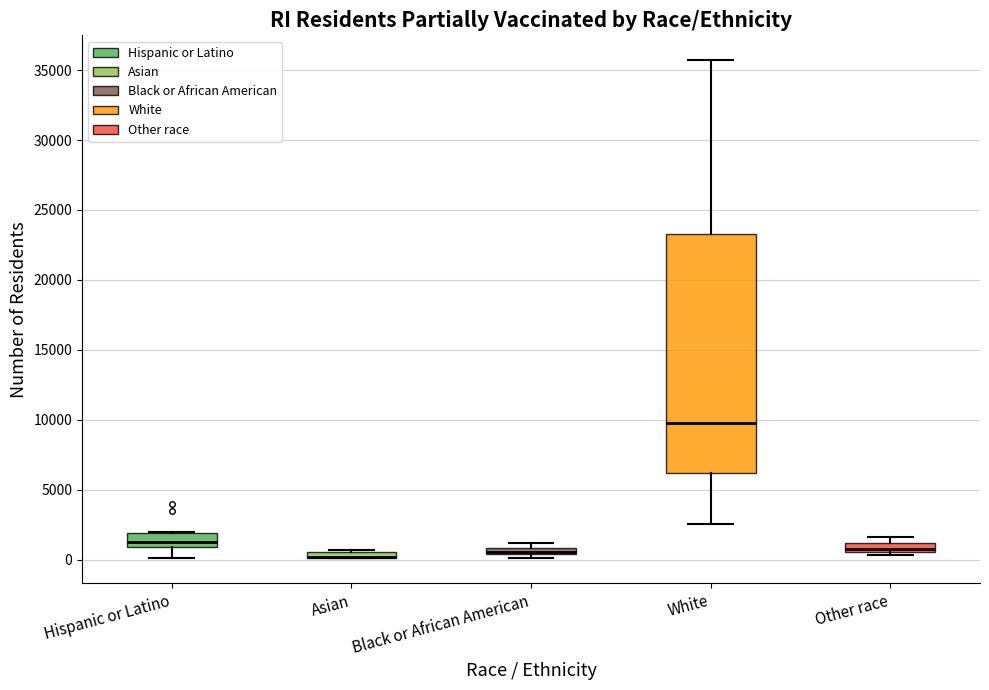

Where does the median line of the box for White sit on the y-axis? The values are not printed on the chart, so give them approximately, as read against the axis.

10000